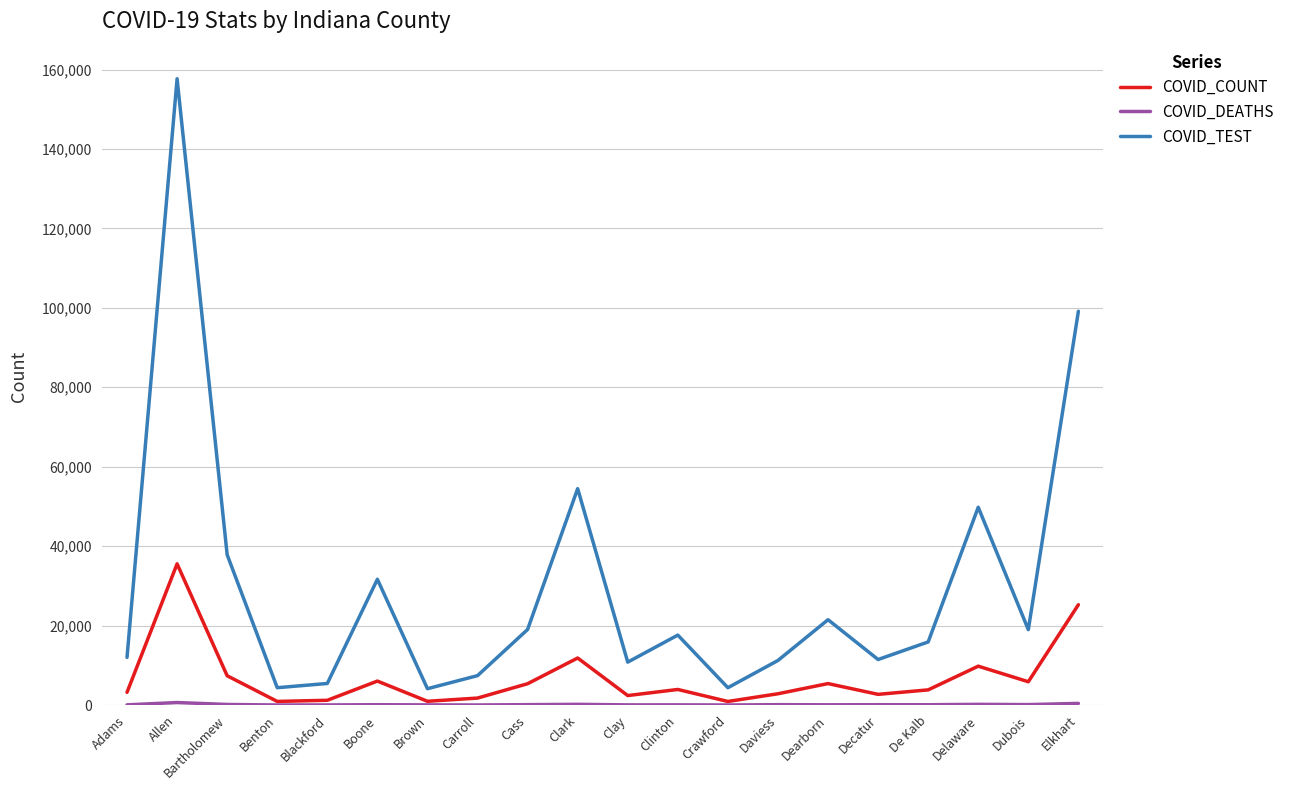

What is the minimum value for COVID_TEST?

4115